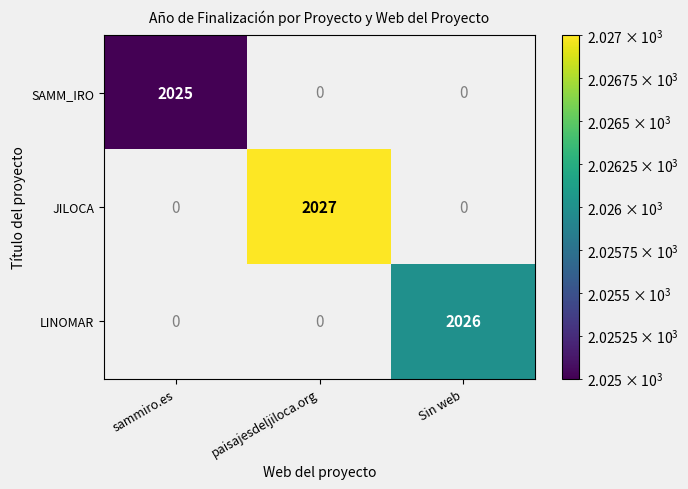

Is it true that JILOCA equals -655 at Sin web?

False